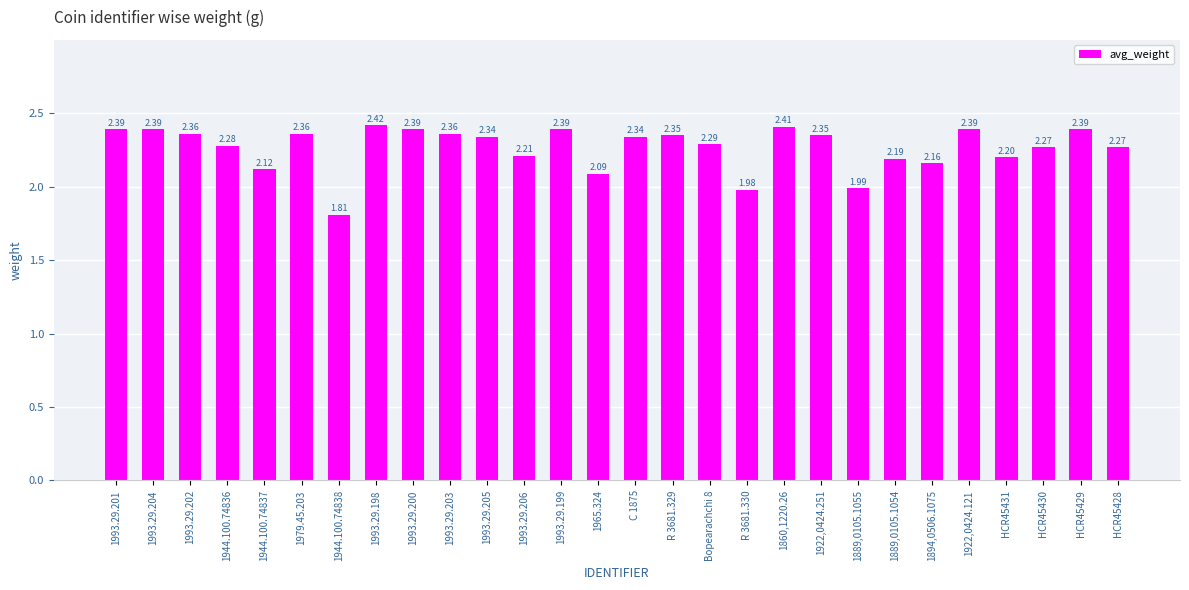

Which label corresponds to the smallest value in the chart?

1944.100.74838